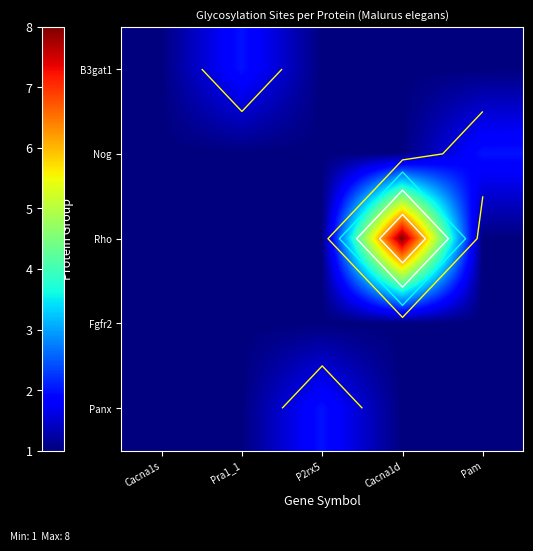

How many values in the B3gat1 series exceed 1?

1